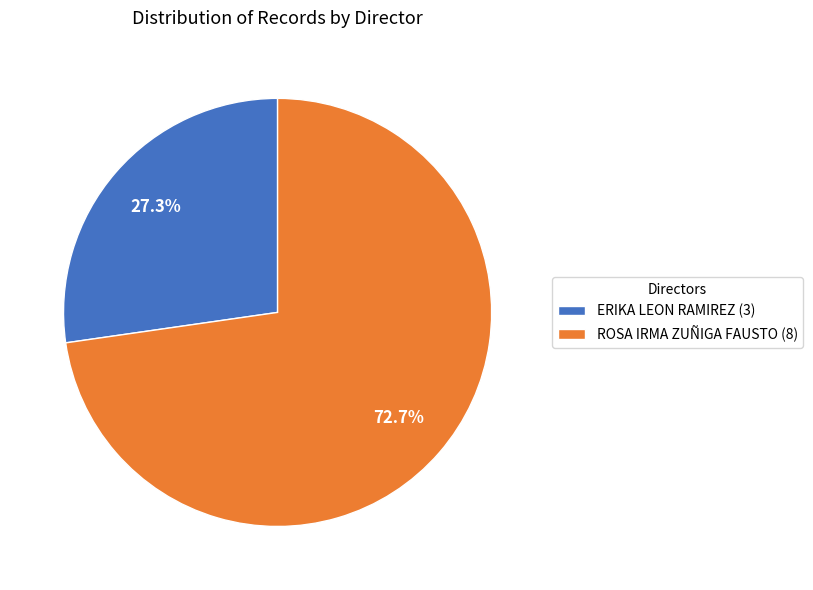

The ERIKA LEON RAMIREZ slice represents 40% of the pie. True or false?

False